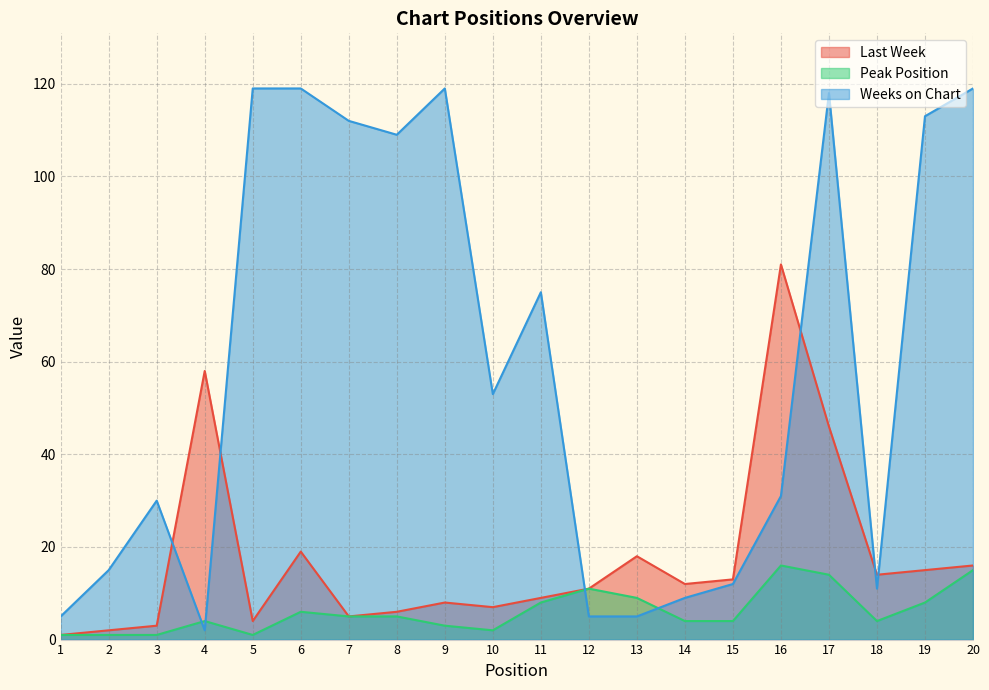

At which category does Weeks on Chart reach its first local valley?

4